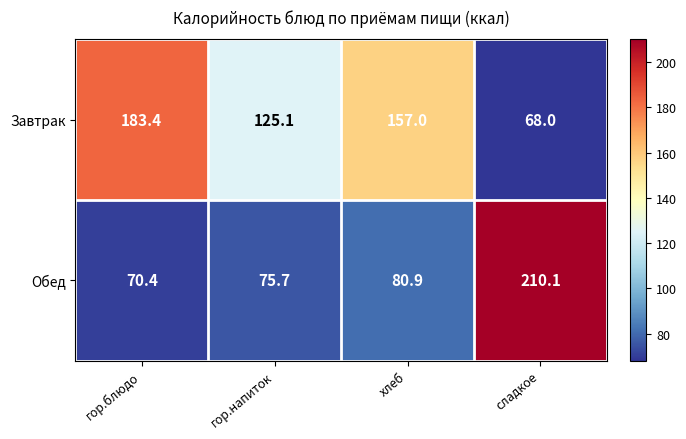

Reading left to right, list all the values displayed in this chart.

Завтрак: гор.блюдо=183.4	гор.напиток=125.1	хлеб=157.0	сладкое=68.0
Обед: гор.блюдо=70.4	гор.напиток=75.7	хлеб=80.9	сладкое=210.1